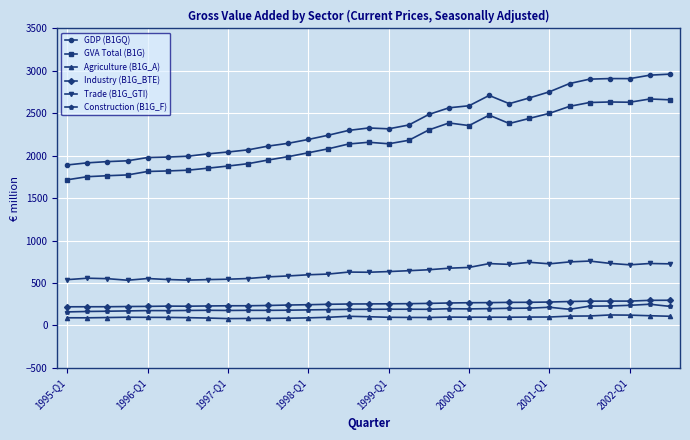

True or false: Construction (B1G_F) and Industry (B1G_BTE) intersect in this chart.

False